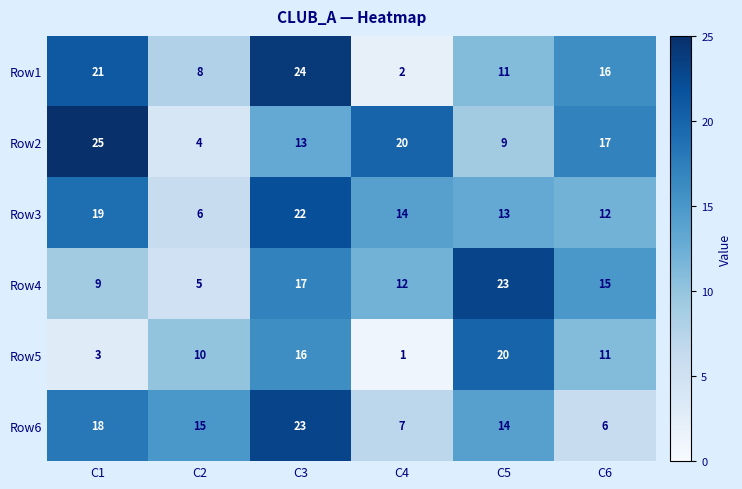

The value of Row2 at C3 is 13. True or false?

True